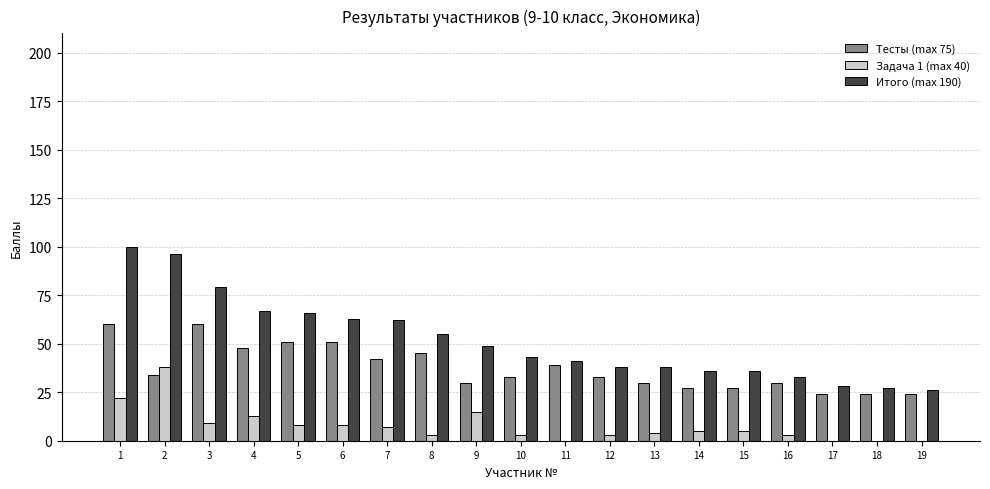

What is the sum of all Тесты (max 75) values?

712